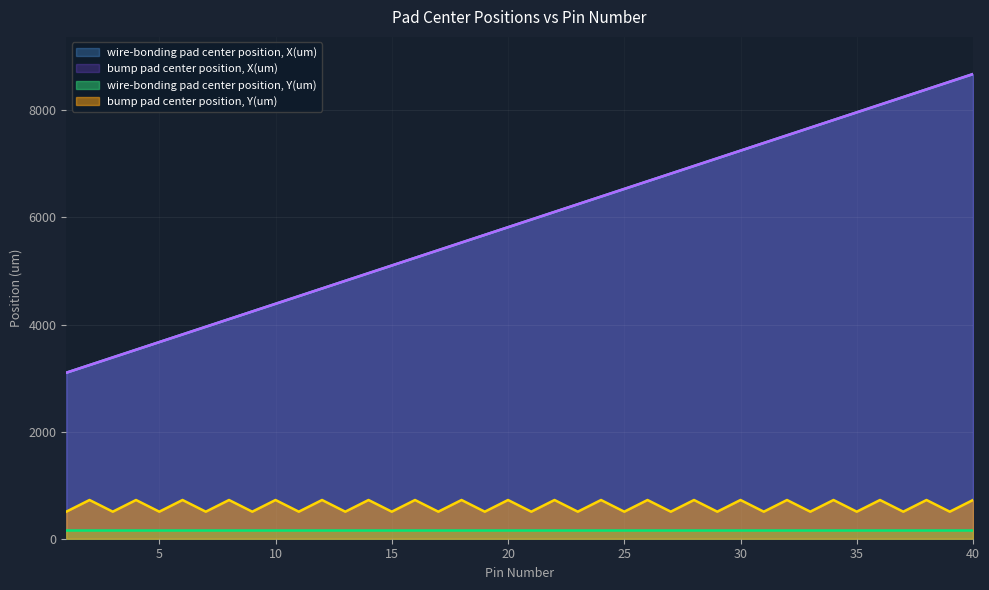

True or false: bump pad center position, X(um) and bump pad center position, Y(um) cross at least once.

False